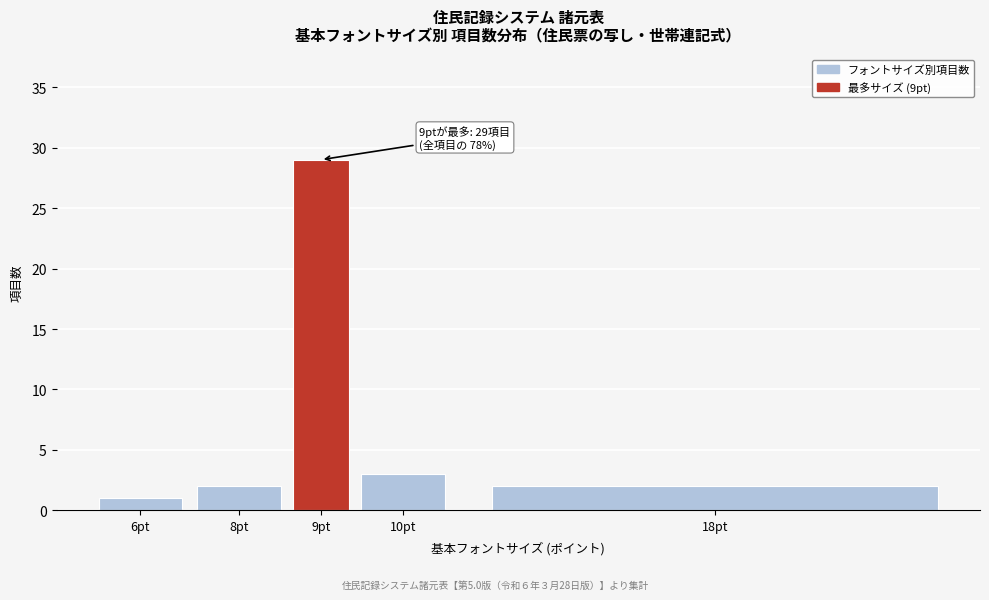

Reading left to right, transcribe all the data shown in this chart.

6pt=1	8pt=2	9pt=29	10pt=3	18pt=2